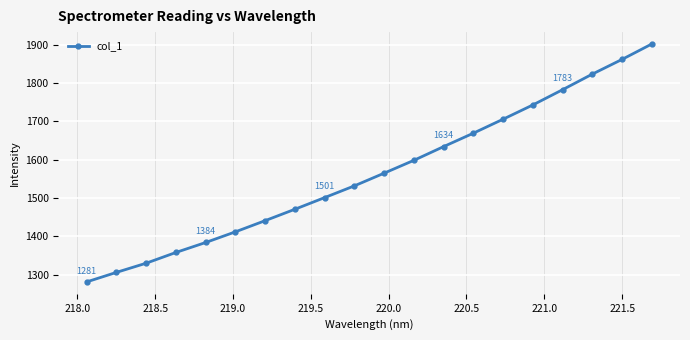

What is the sum of all values?

31302.5